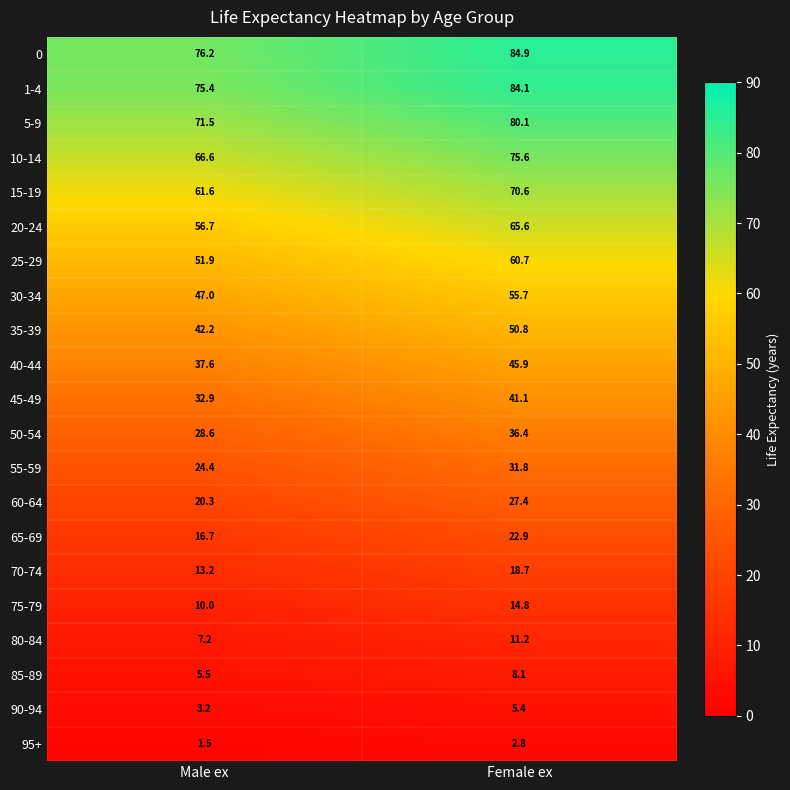

What is the total value across all series at Female ex?

894.6